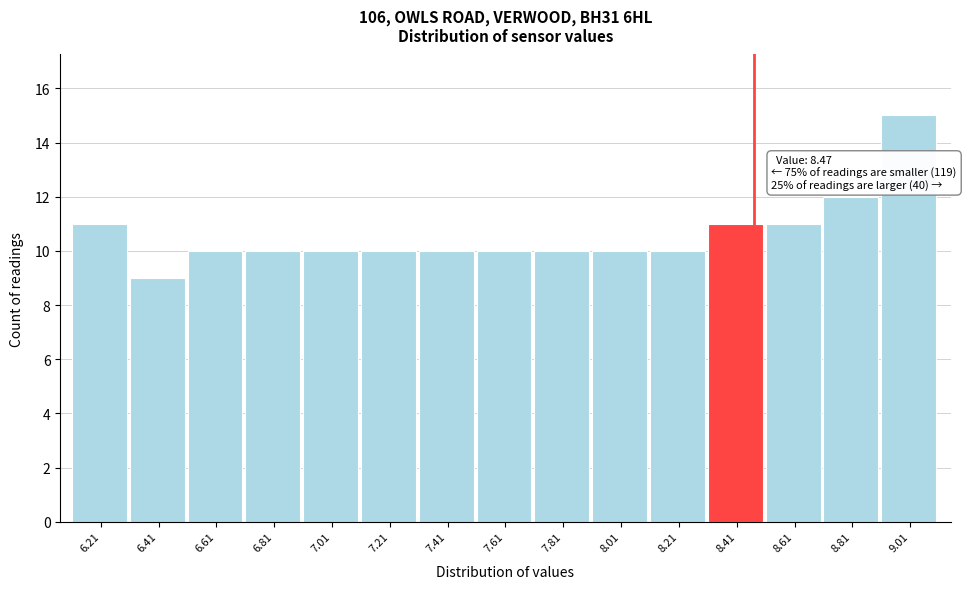

Over which range of the x-axis is the bar tallest?

8.91 to 9.11